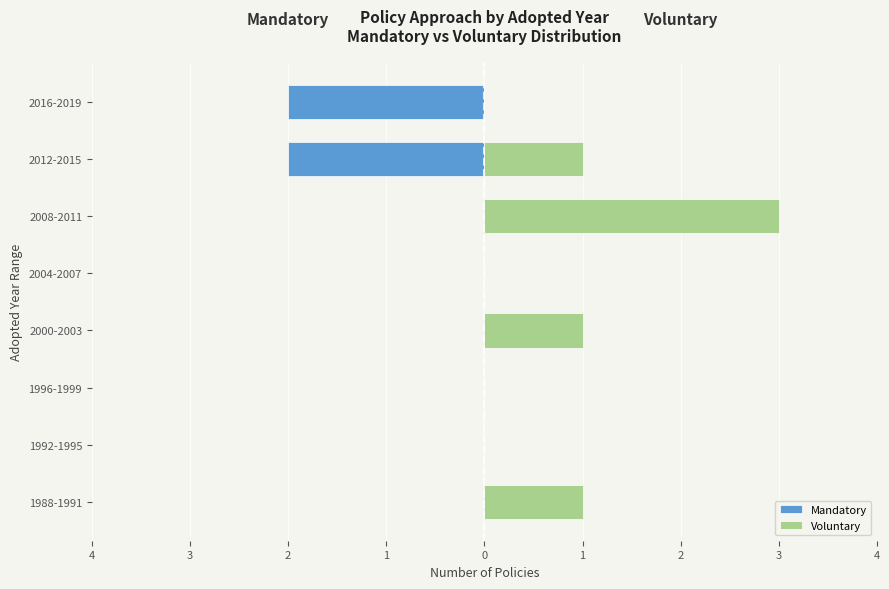

Is it true that Voluntary equals 0 at 1996-1999?

True